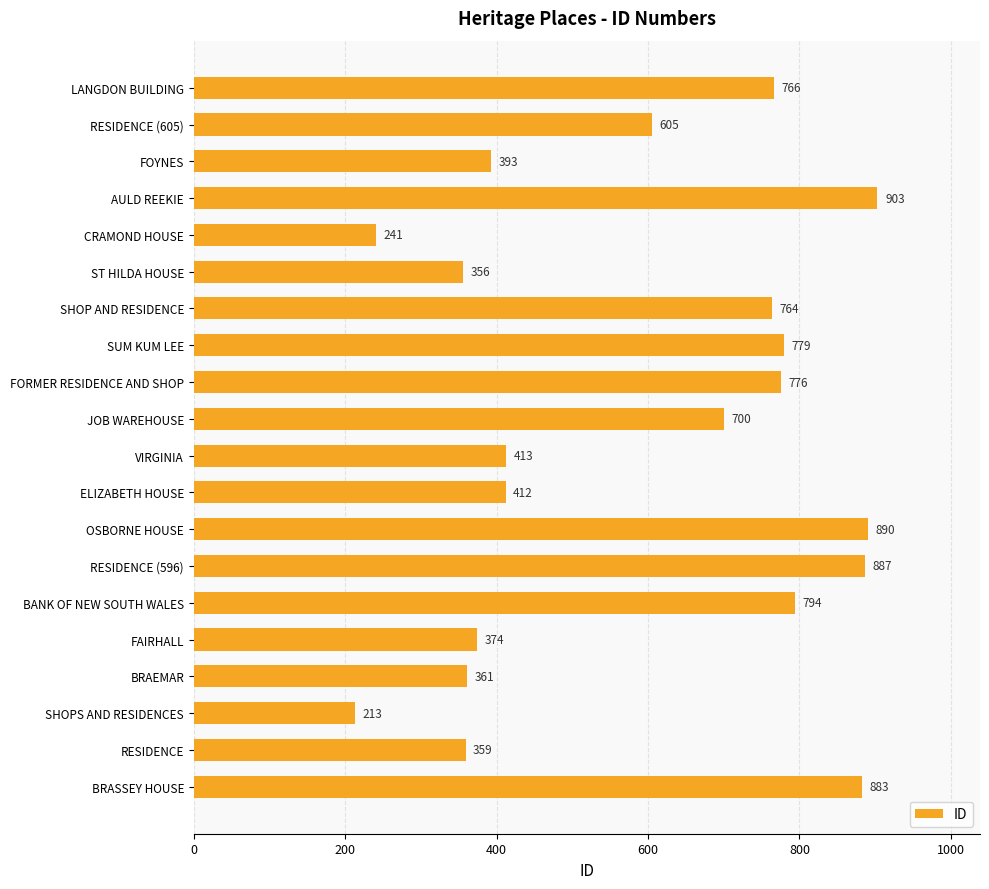

What is the average value?

593